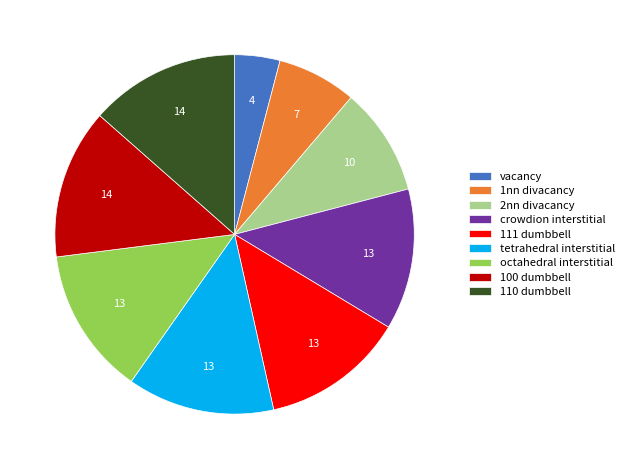

Which category has the smallest portion of the pie?

vacancy